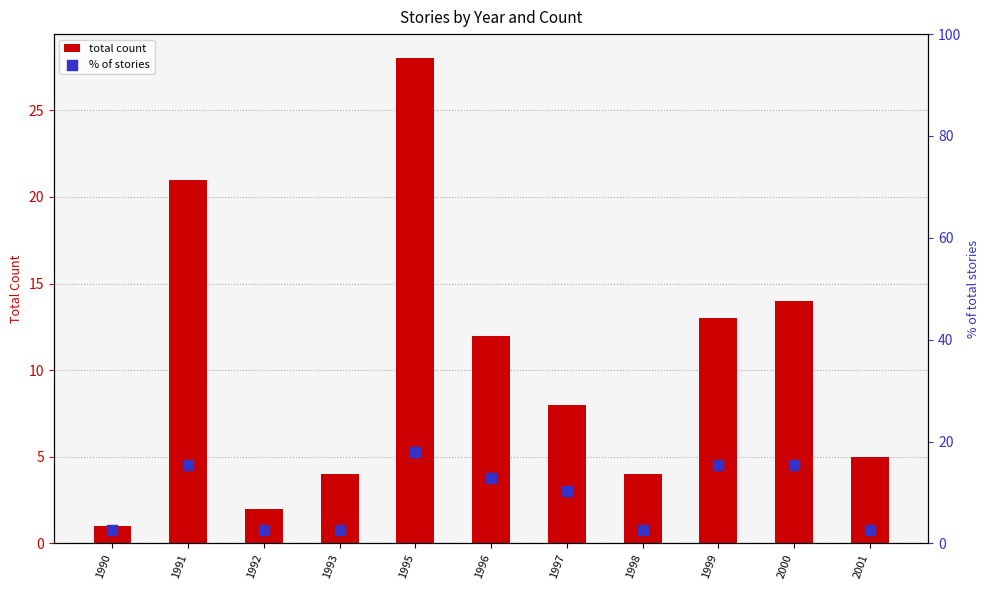

Is the value of total count at 1997 greater than the value of % of stories at 1991?

No